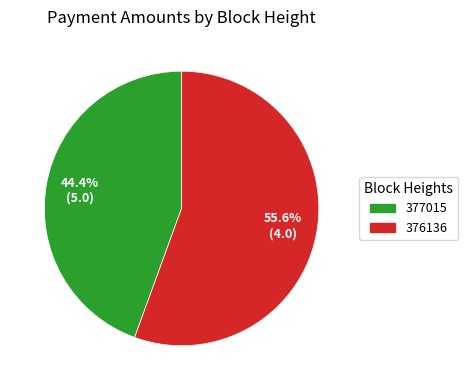

To the nearest percent, what is the average slice percentage?

50%